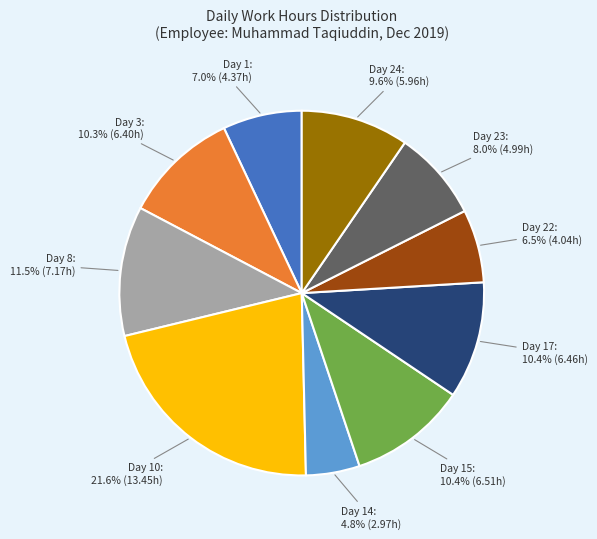

True or false: Day 3 accounts for 17% of the total.

False